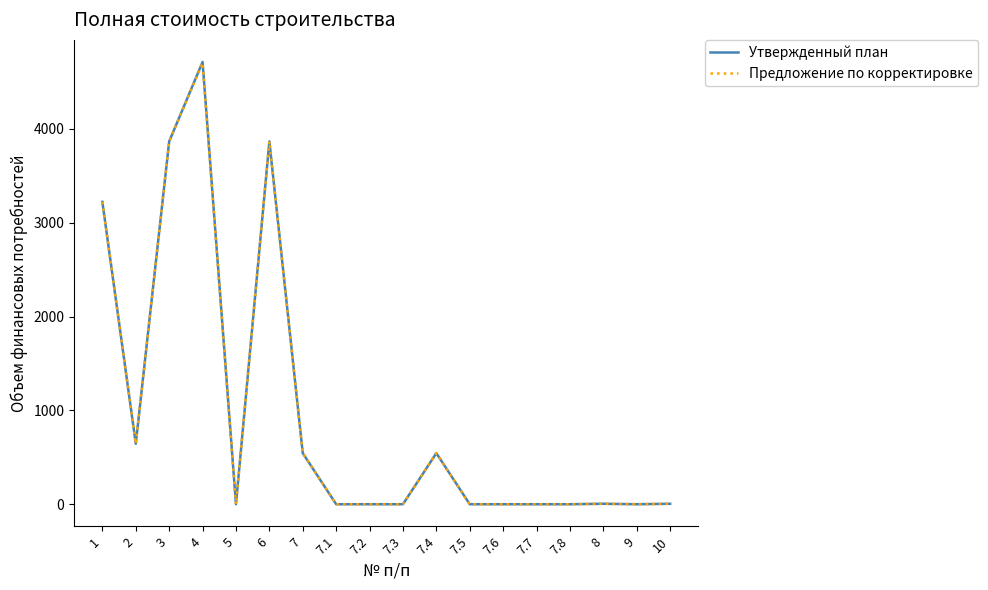

What position from the left is 3?

3